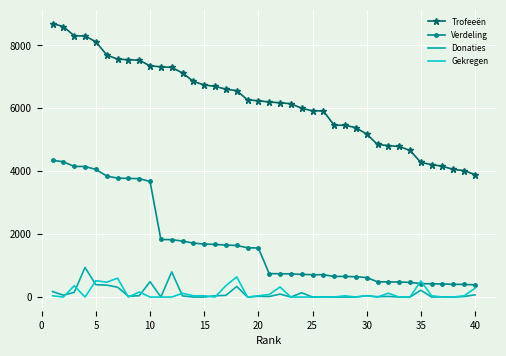

True or false: Trofeeën and Gekregen intersect in this chart.

False